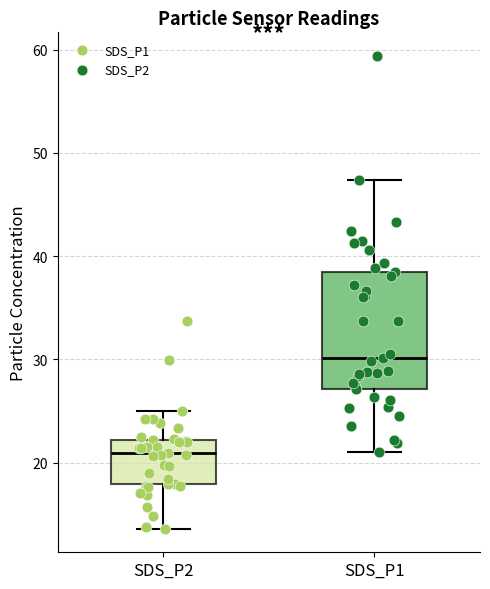

Which box's median line is the highest?

SDS_P1